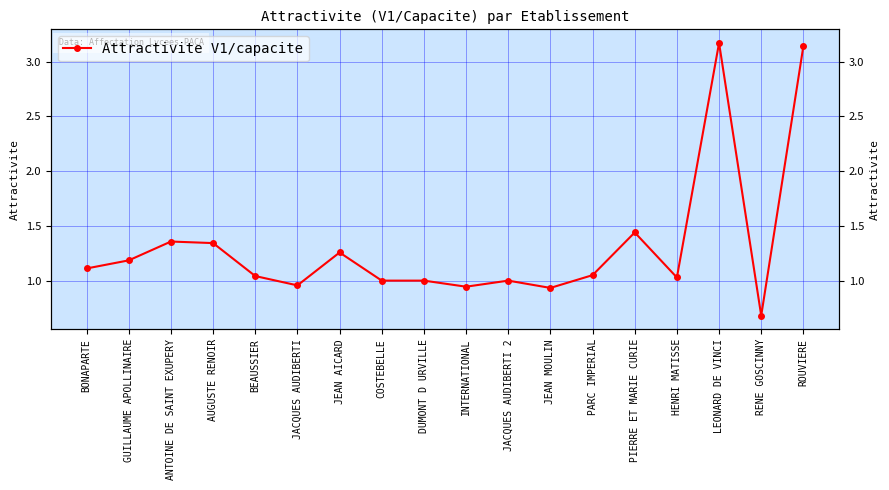

What is the value of the 12th point from the left?

0.9